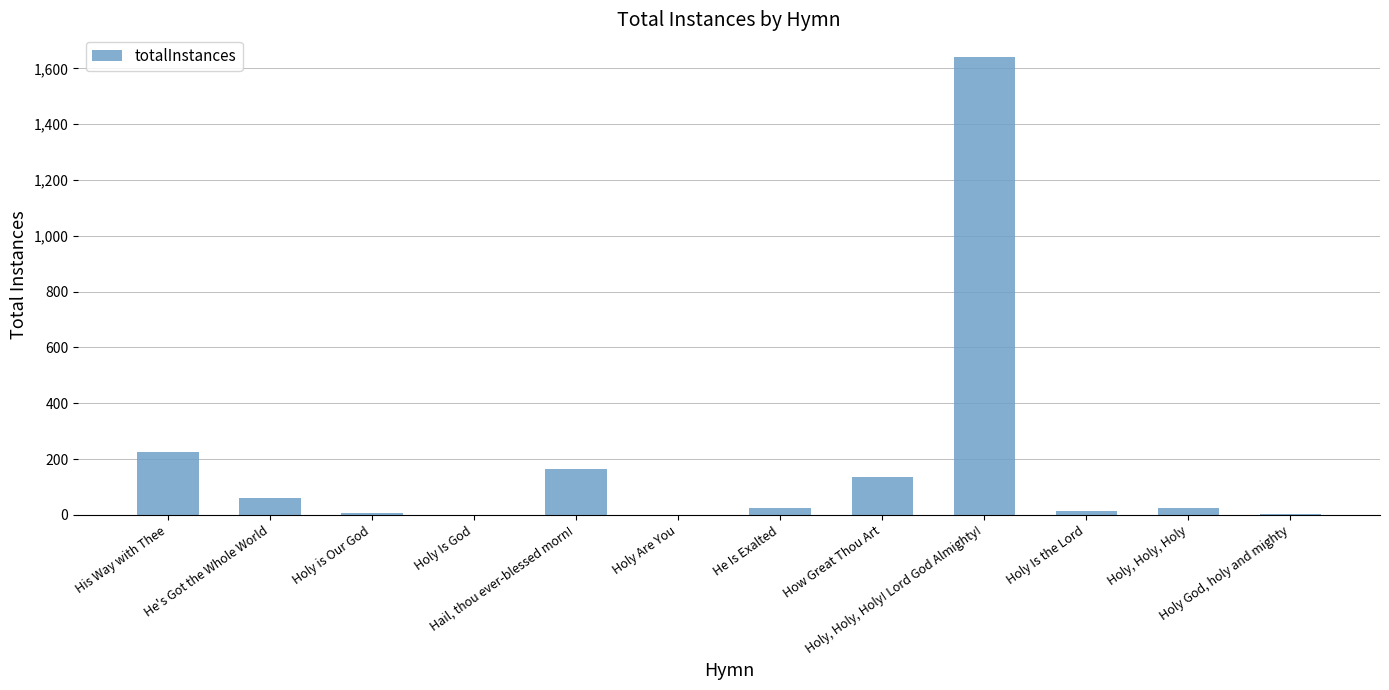

At which label does the data first exceed 26?

His Way with Thee